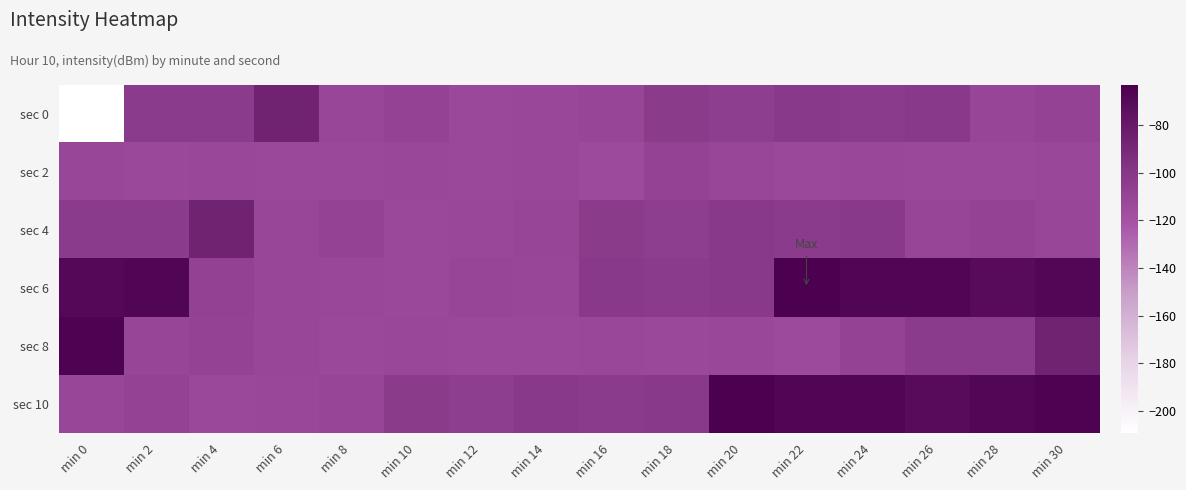

At which category does the chart reach its peak across all series?

min 22